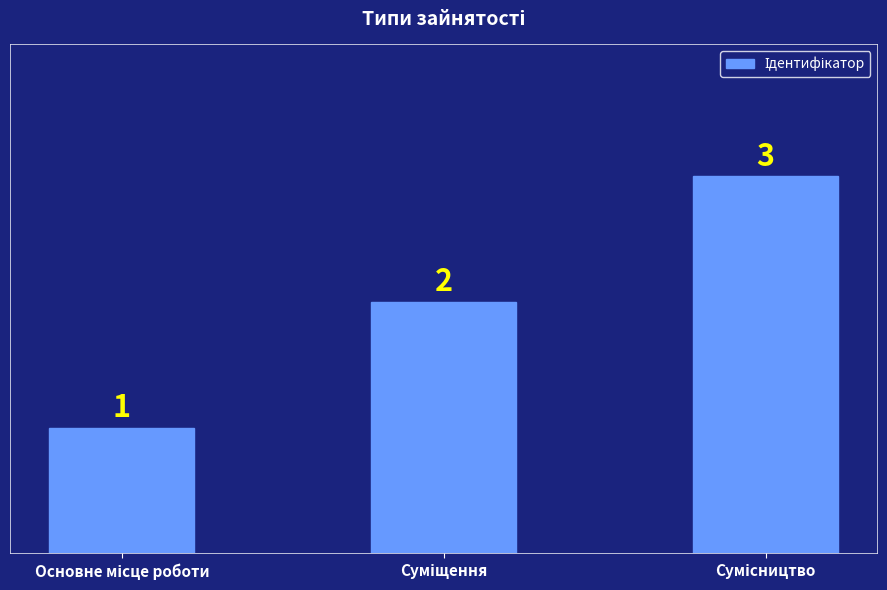

What is the greatest value displayed?

3